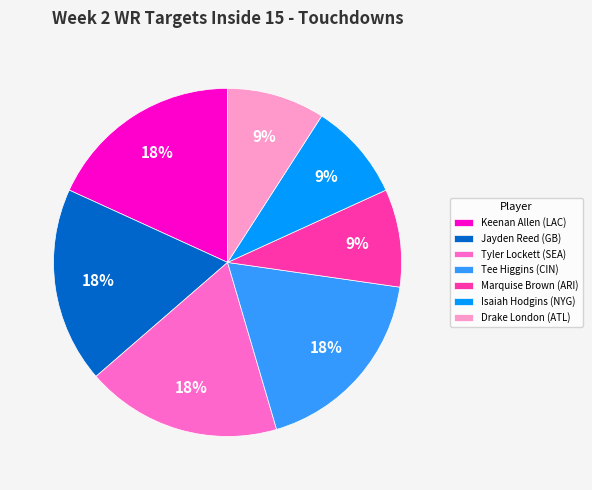

Is the sum of Marquise Brown (ARI) and Tee Higgins (CIN) greater than half?

No